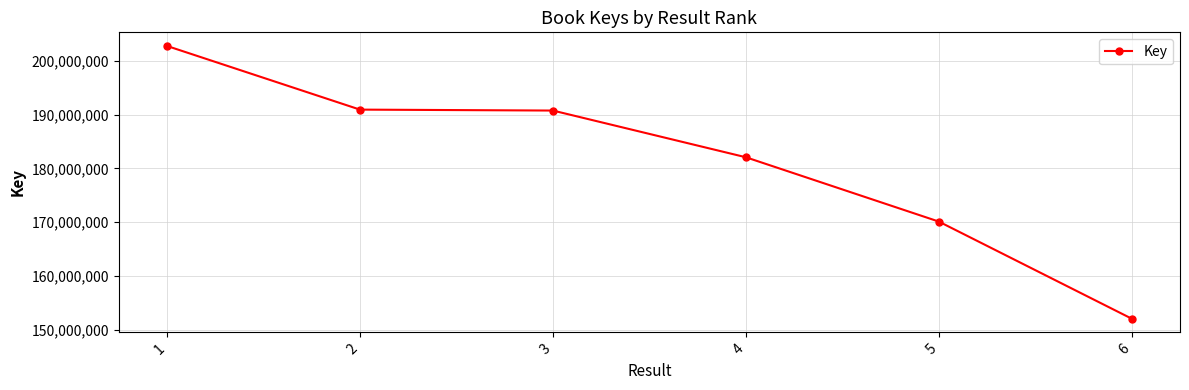

What is the maximum value shown in the chart?

202747907